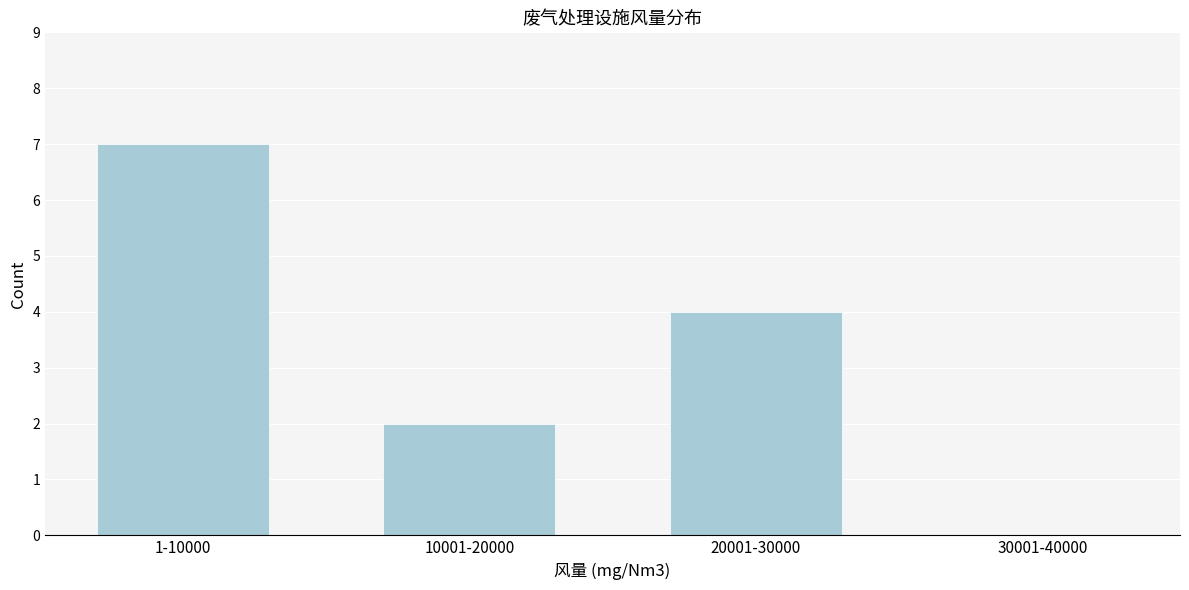

Reading left to right, list all the values displayed in this chart.

1-10000=7	10001-20000=2	20001-30000=4	30001-40000=0